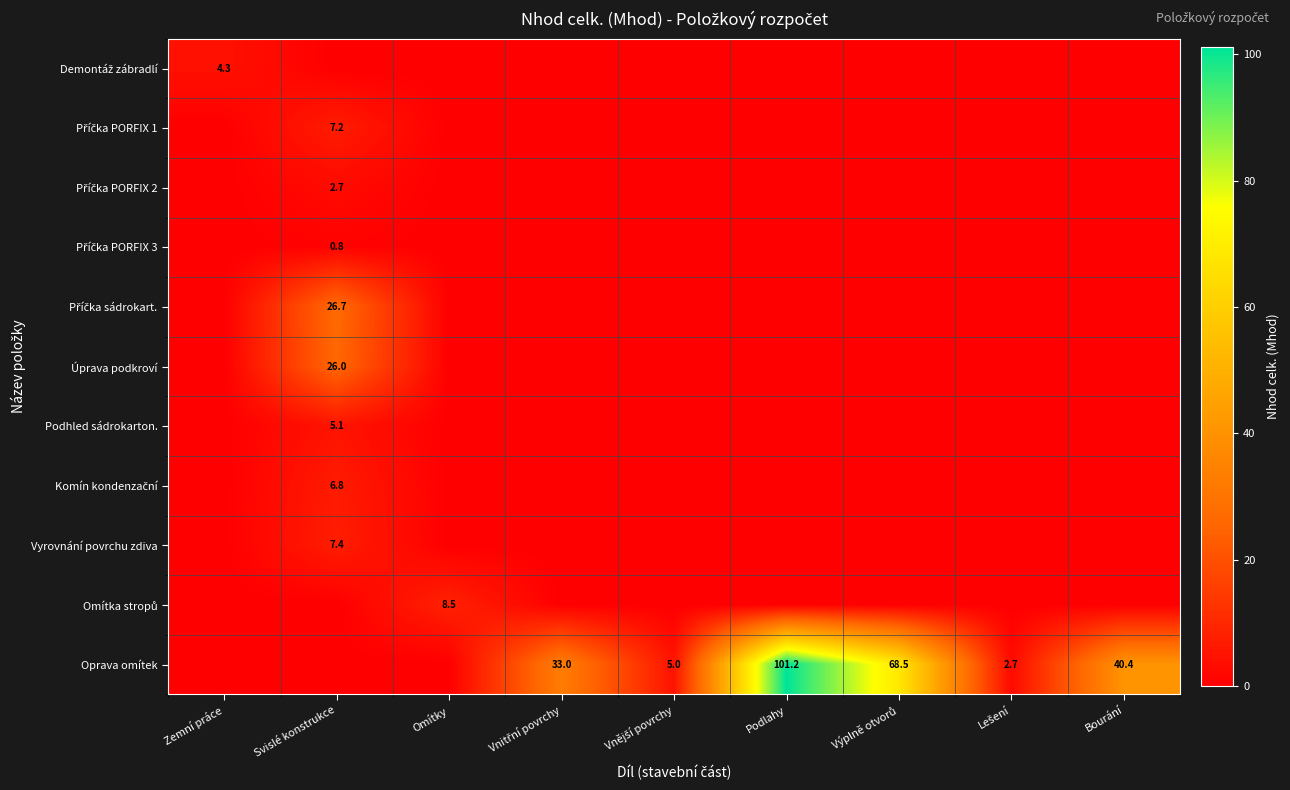

Between Svislé konstrukce and Podlahy, which series saw the biggest shift?

Oprava omítek